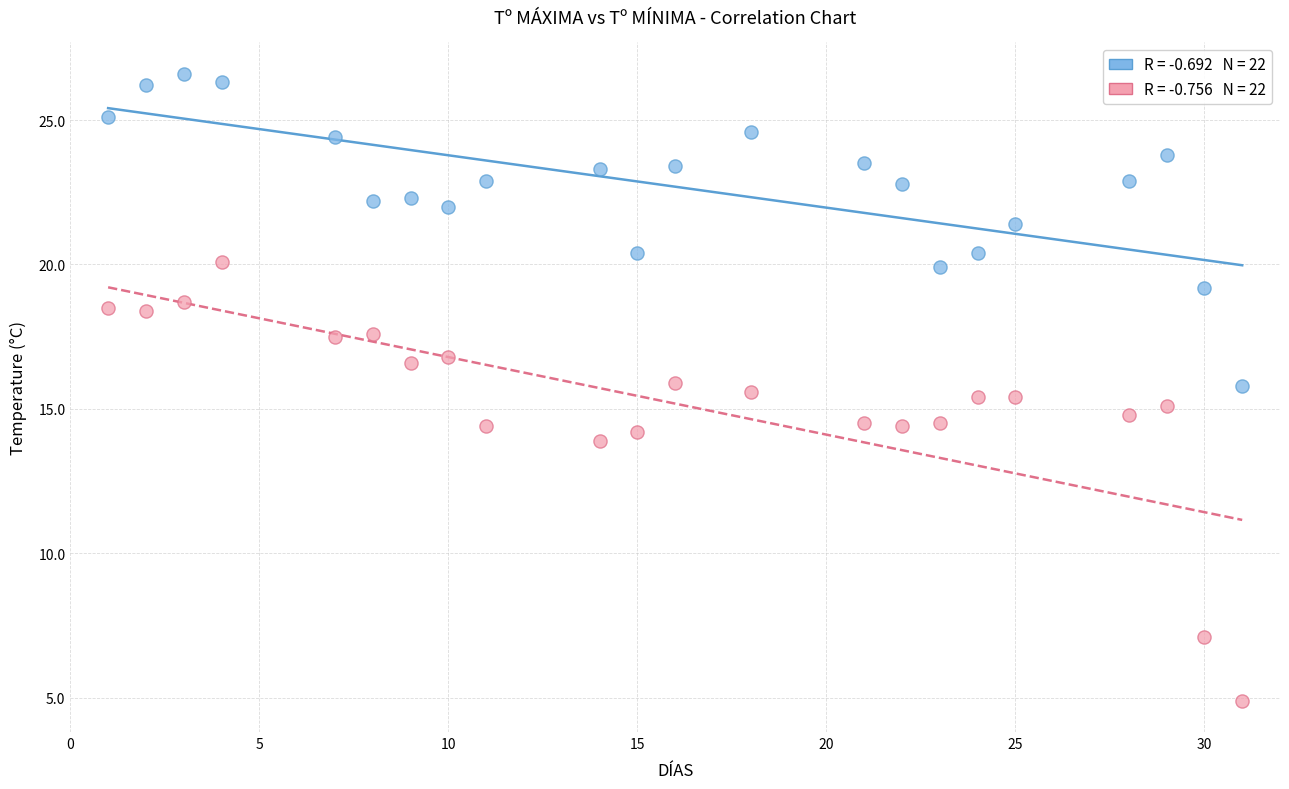

Across all data points, what is the range of X values (max minus min)?

30.0